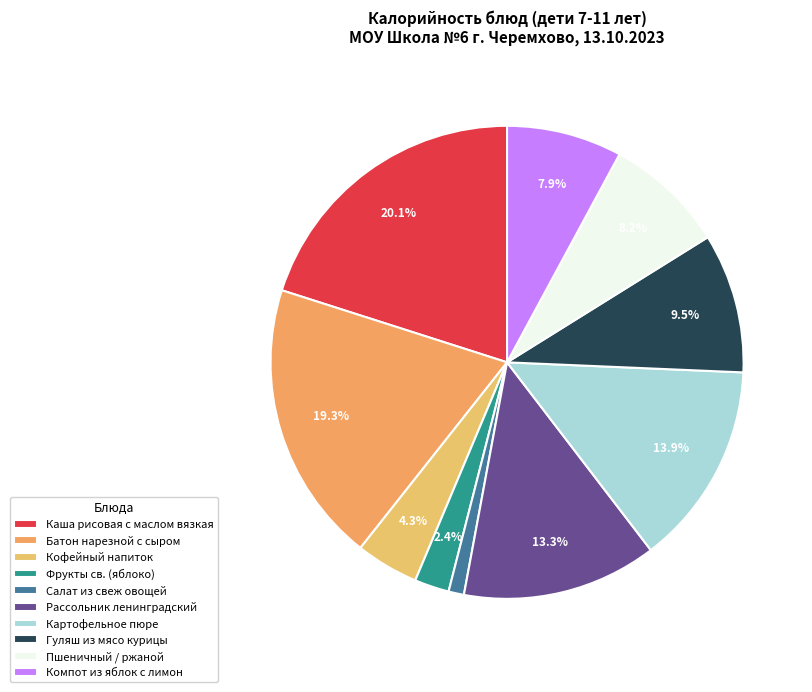

Which has a higher value, Батон нарезной с сыром or Пшеничный / ржаной?

Батон нарезной с сыром